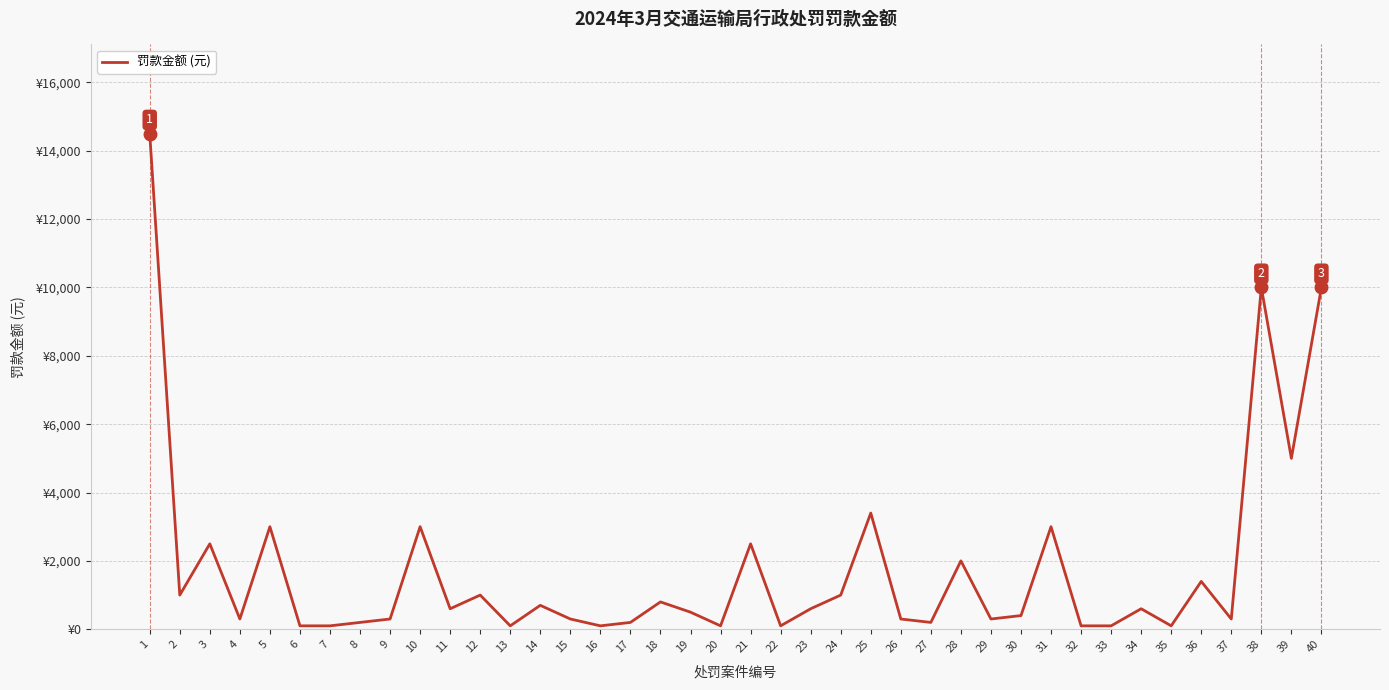

At which category does the data reach its first local peak?

3